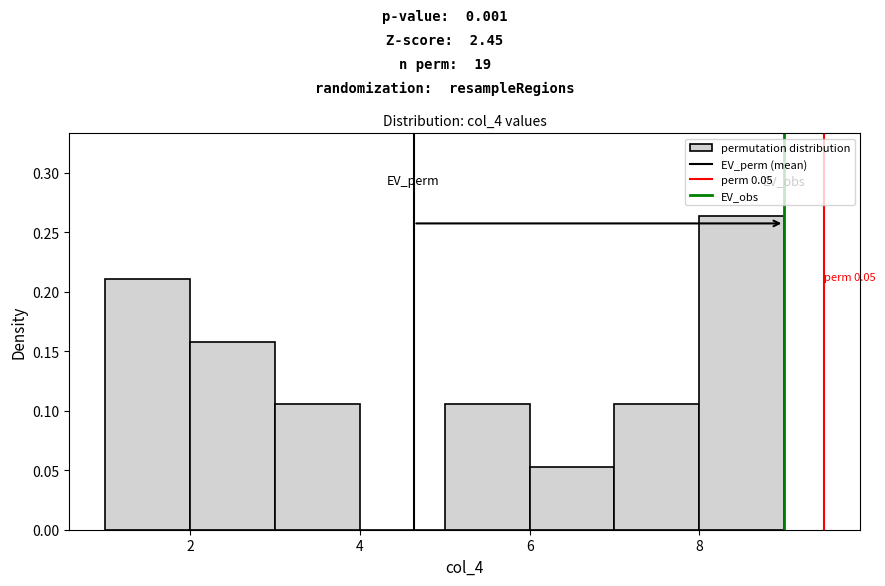

Over which range of the x-axis is the bar tallest?

8 to 9